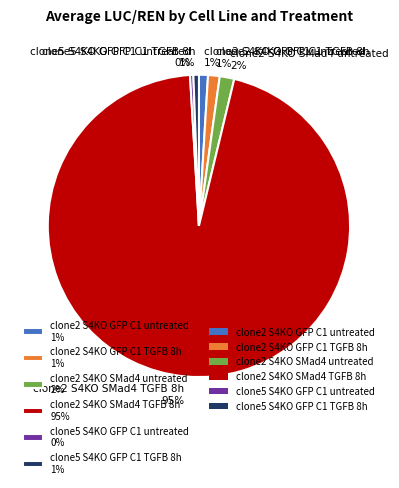

What percentage is the clone2 S4KO SMad4 TGFB 8h slice, to the nearest percent?

95%